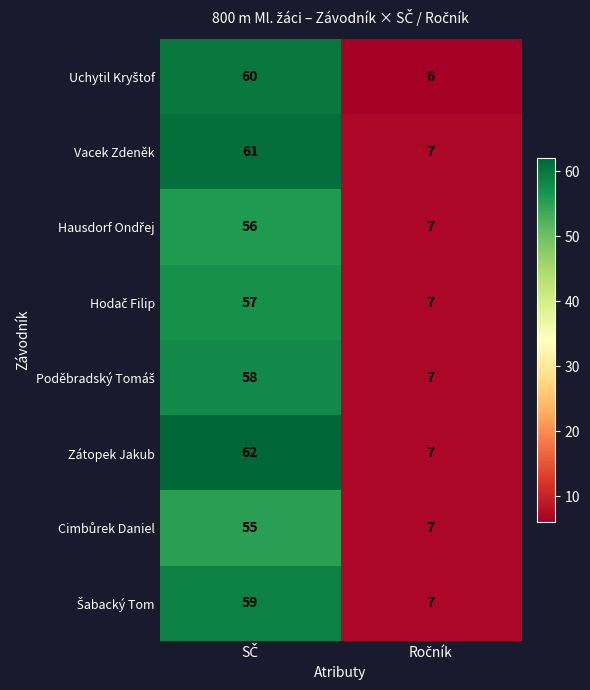

Which series has the largest total across all categories?

Zátopek Jakub